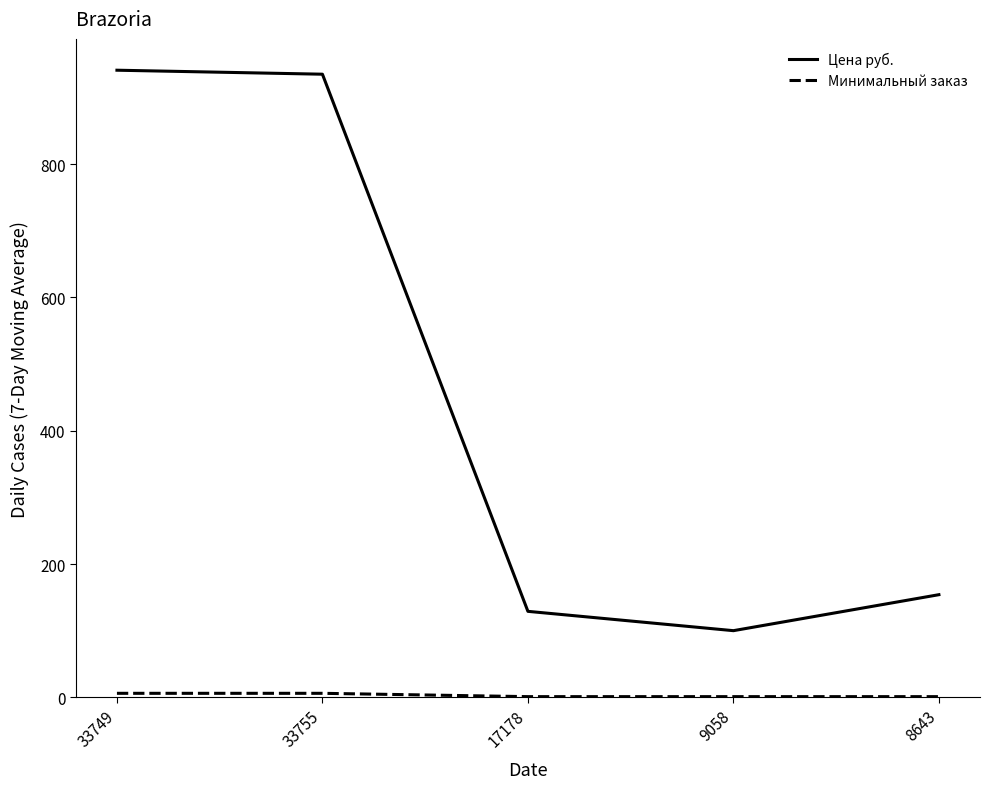

Which series has the largest total across all categories?

Цена руб.